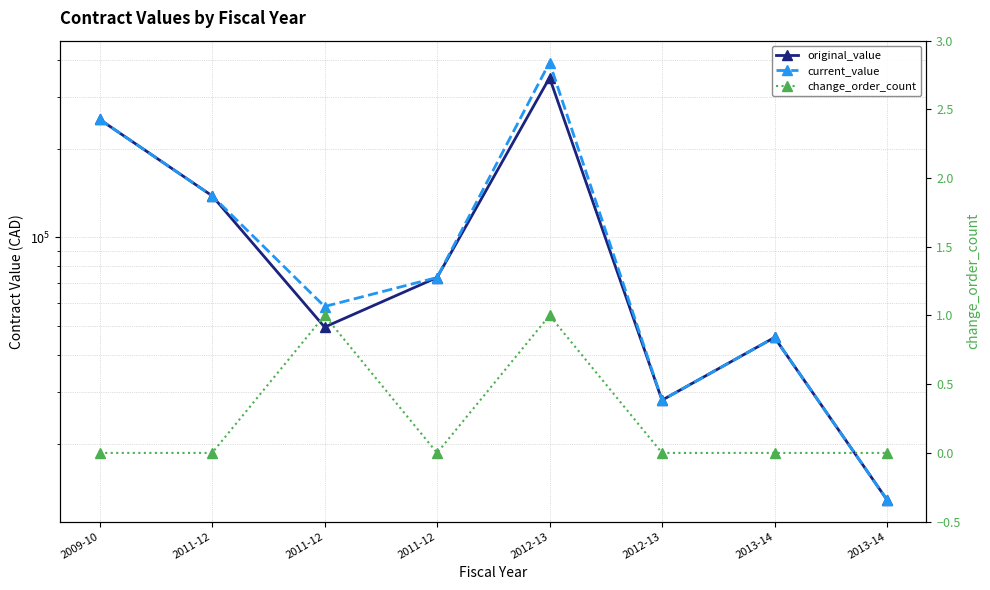

How many distinct data groups are displayed?

3